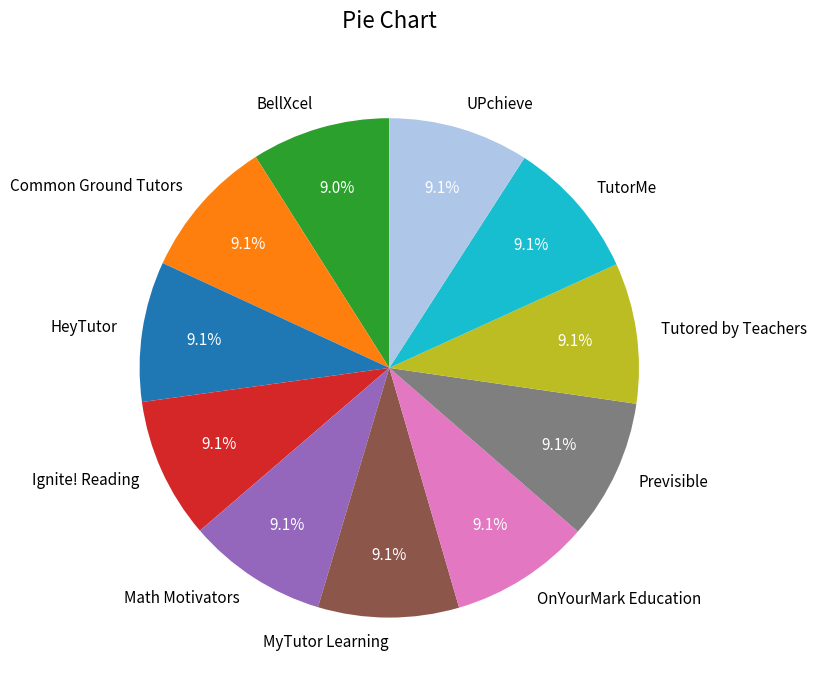

Is Ignite! Reading the majority of the pie?

No